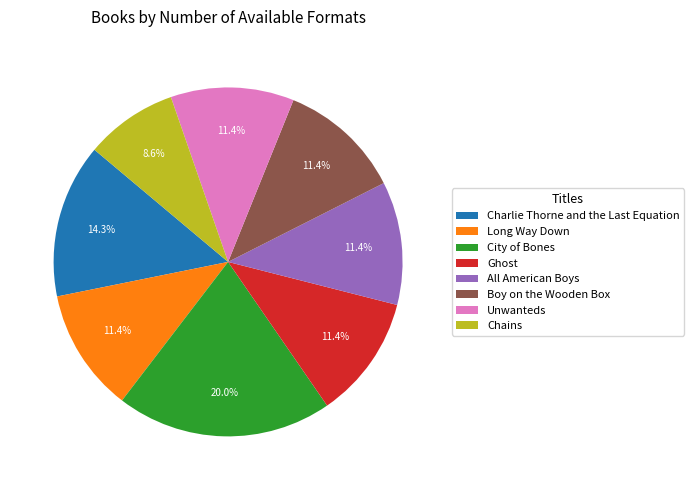

Do Boy on the Wooden Box and Unwanteds together represent more than half of the pie?

No